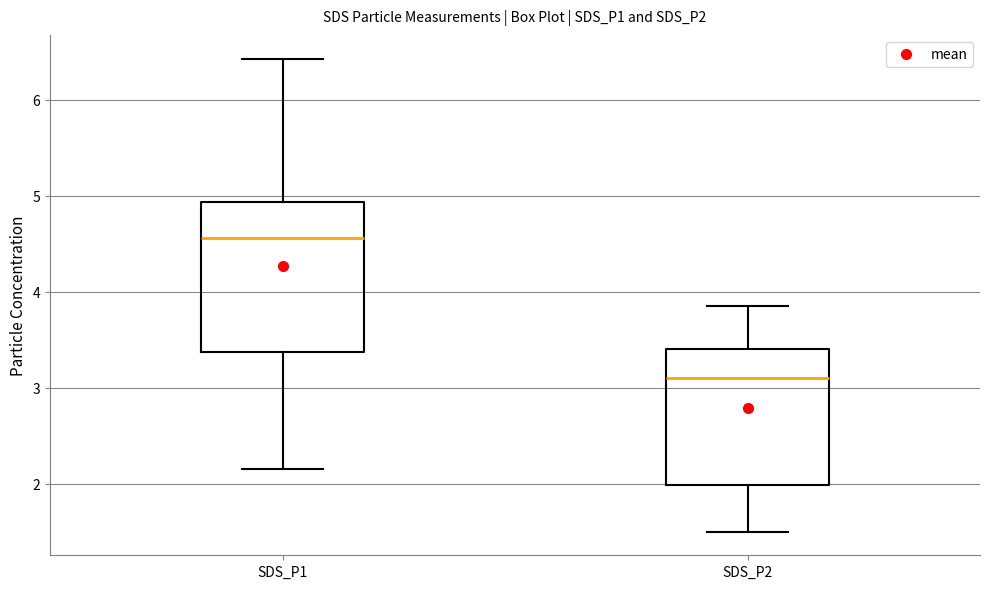

Where is the upper edge of the box for SDS_P1 on the y-axis? The values are not printed on the chart, so give them approximately, as read against the axis.

4.9